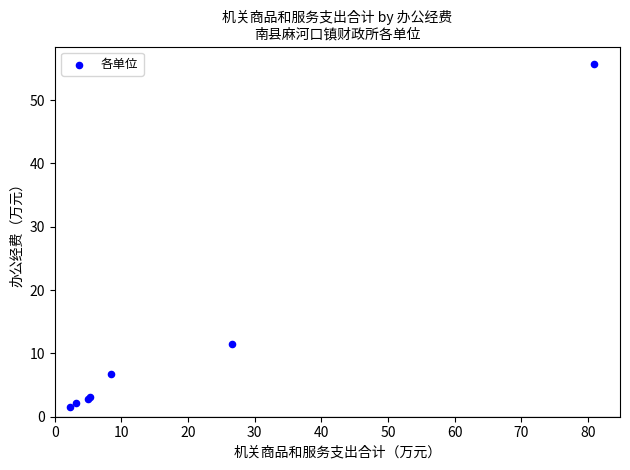

What Y value in the scatter plot is closest to 28?

11.6